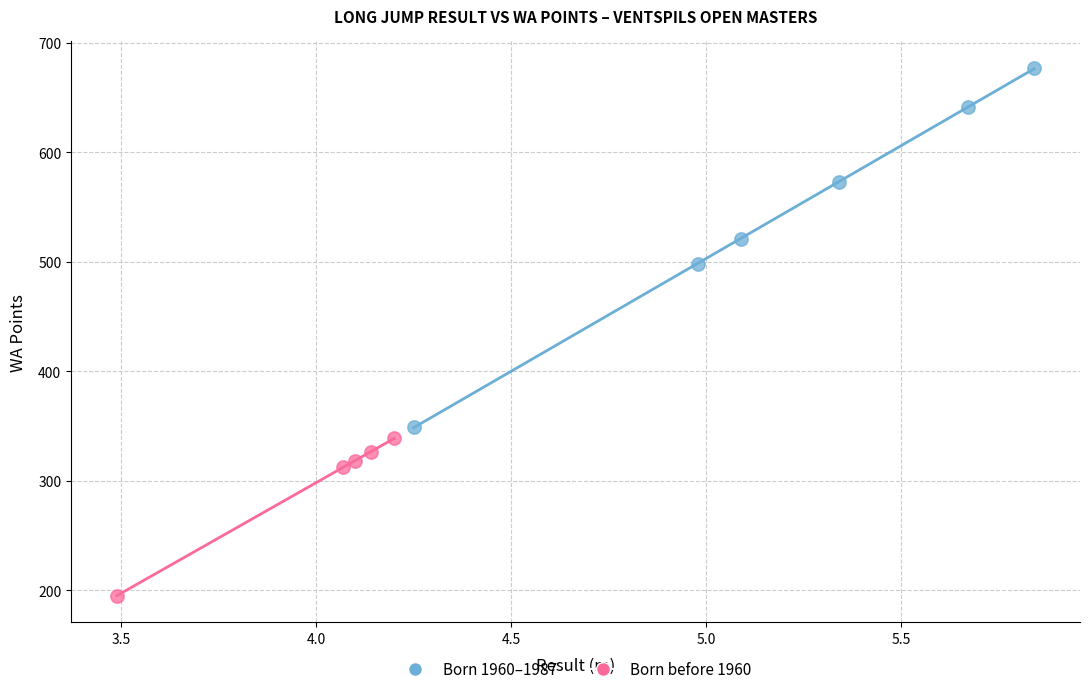

Which series contains the highest Y value?

Born 1960–1987